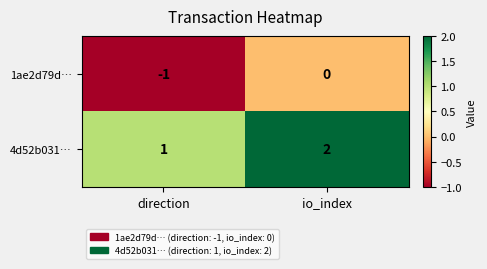

Is it true that 4d52b031… equals 2 at direction?

False